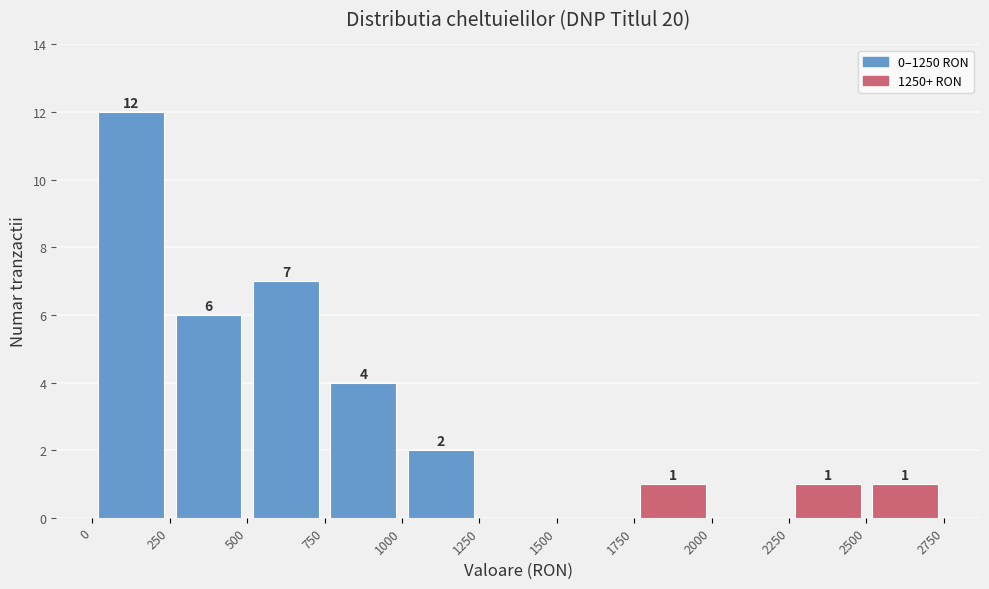

Which range on the x-axis has the tallest bar?

0 to 250